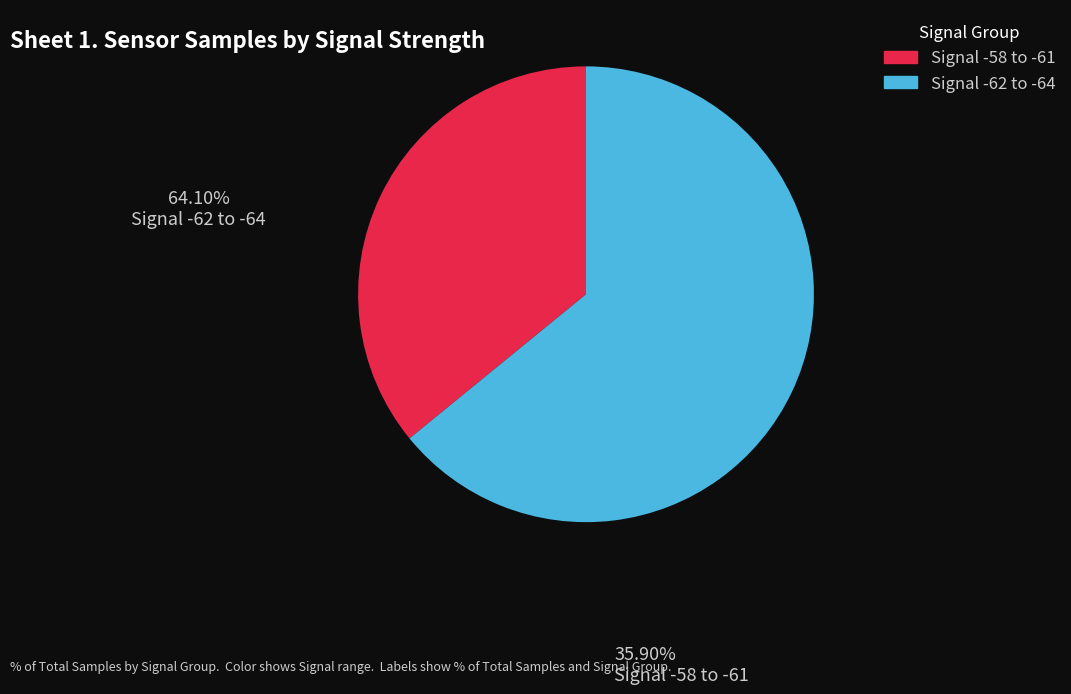

Does any single category account for the majority?

Yes